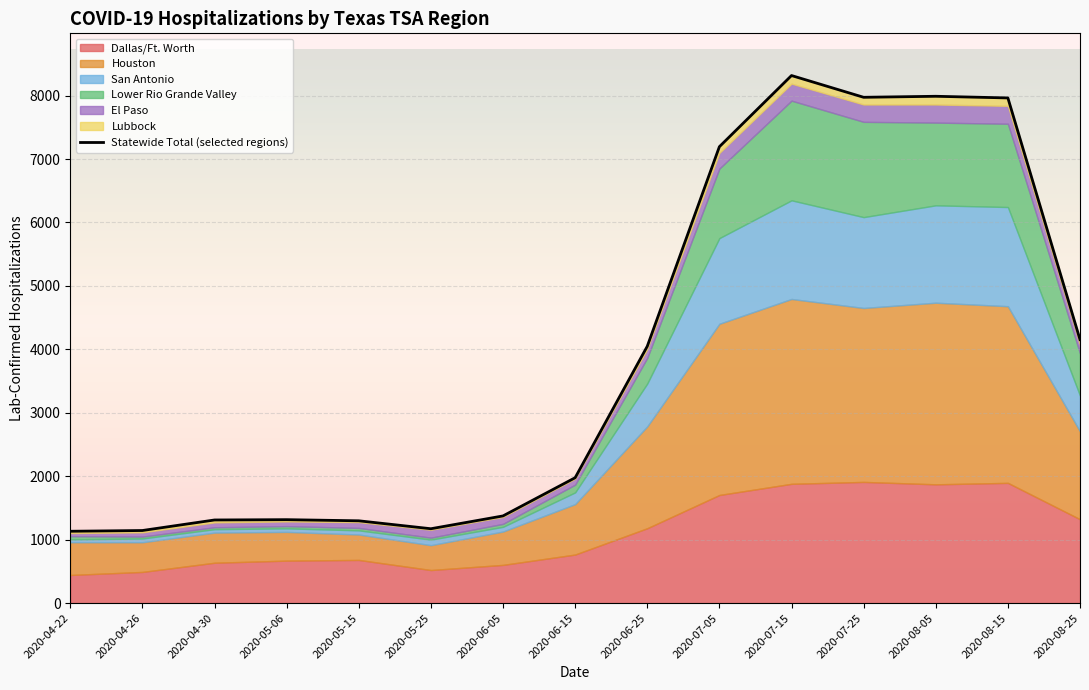

Where is the data nearest to the value 4724?

2020-08-25